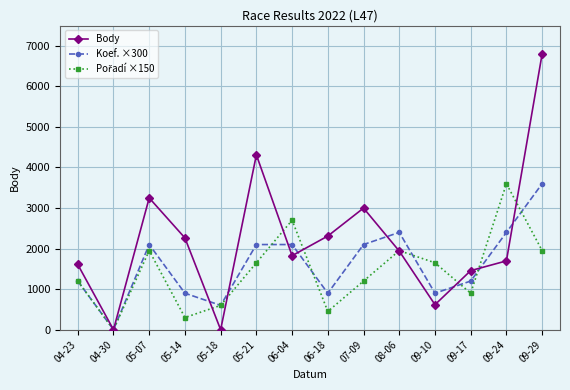

What is the label of the 11th point from the right?

05-14